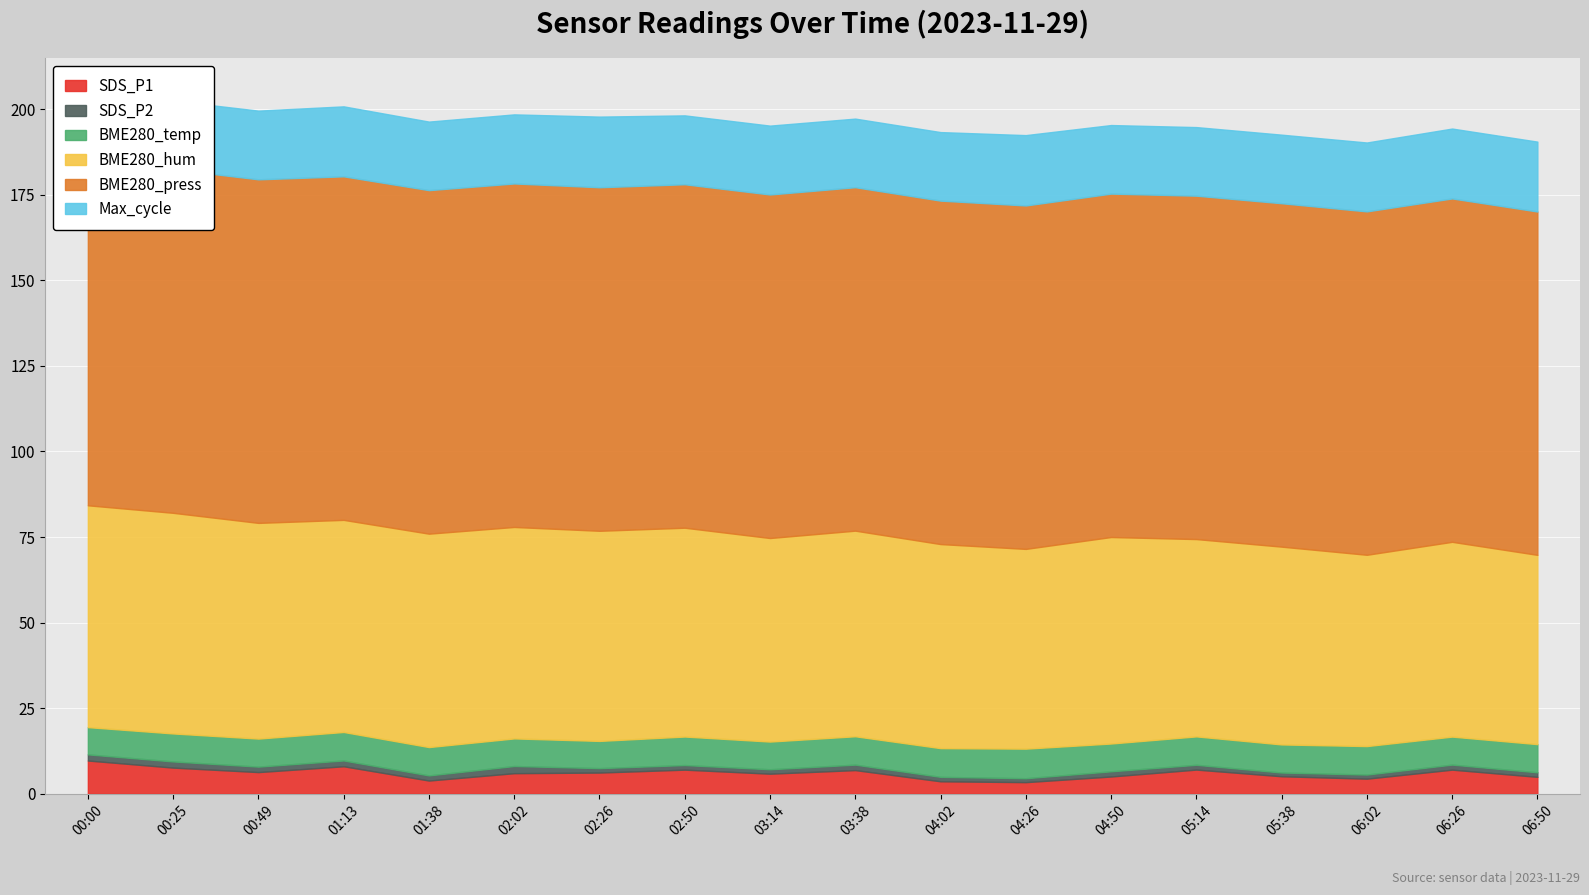

At which label does Max_cycle reach its peak?

02:26